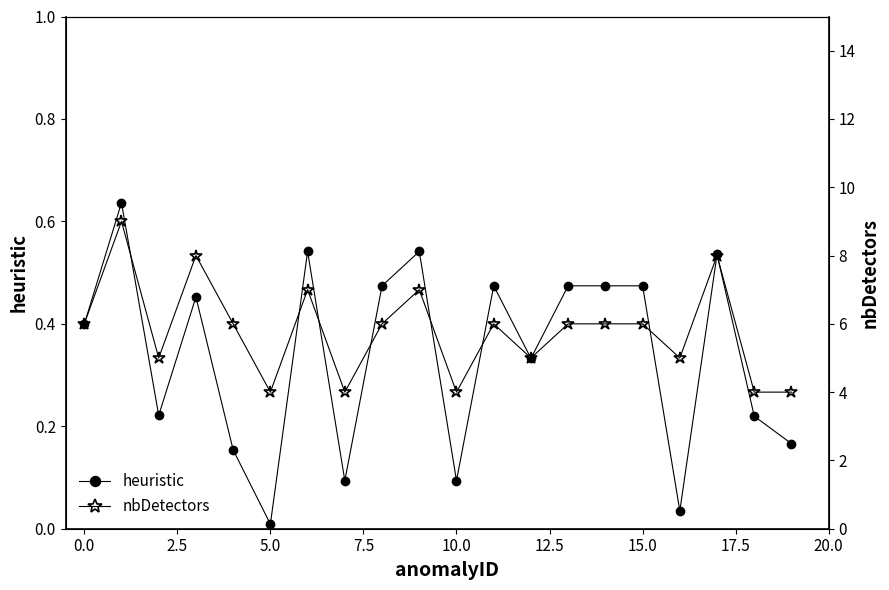

What is the value of the nbDetectors point at the 17th from the left?

5.0